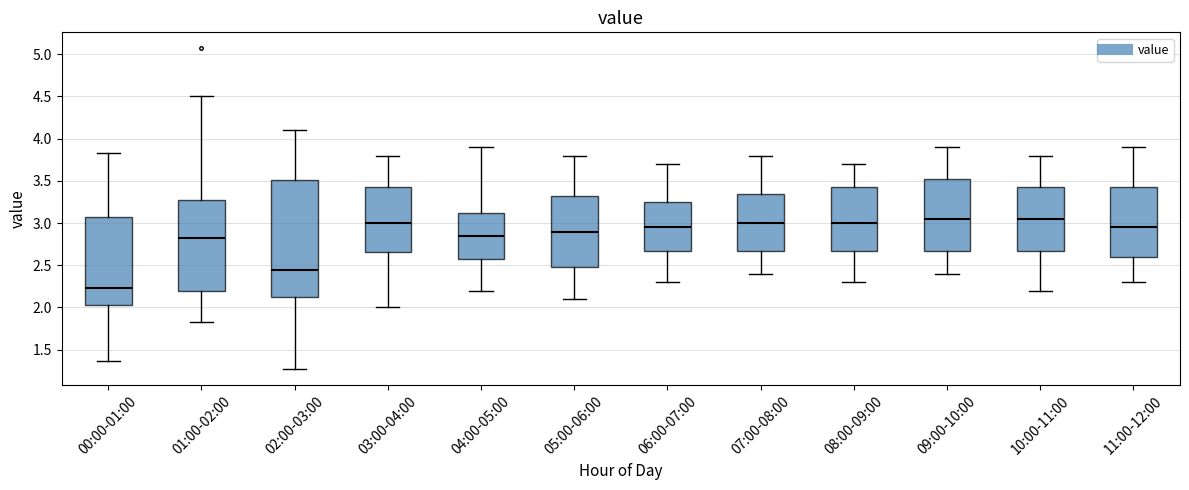

Where does the median line of the box for 11:00-12:00 sit on the y-axis? The values are not printed on the chart, so give them approximately, as read against the axis.

2.95